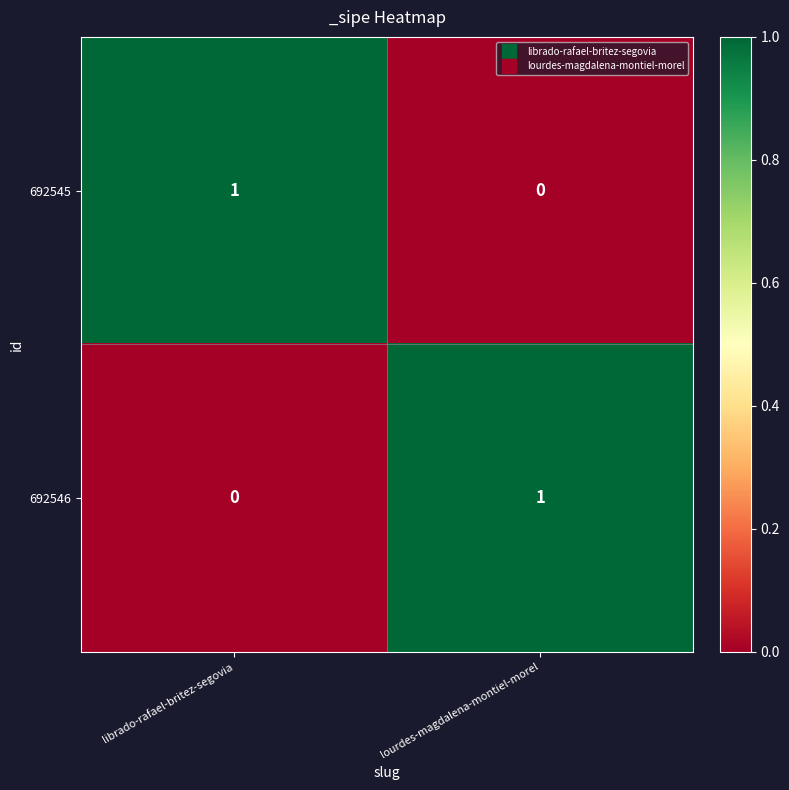

What is the maximum value shown in the chart?

1